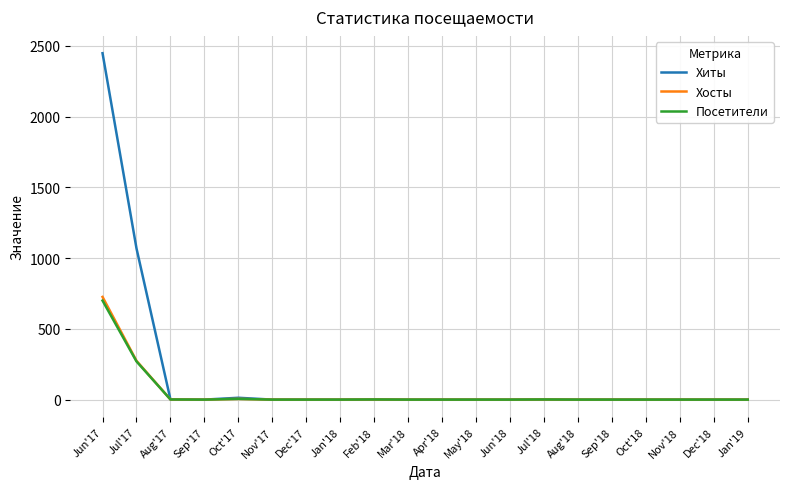

The value of Хосты at Aug'18 is 222. True or false?

False